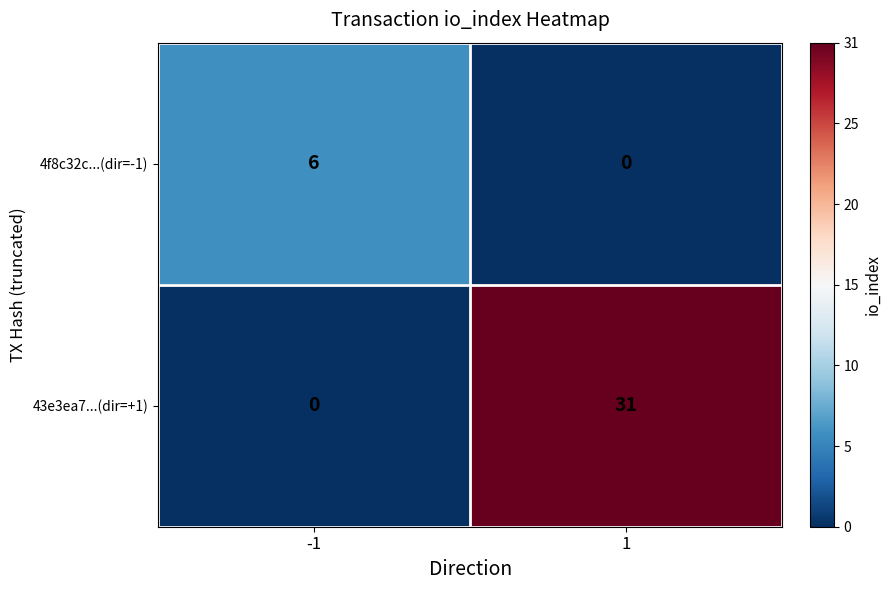

At which category is the sum across all series the highest?

1